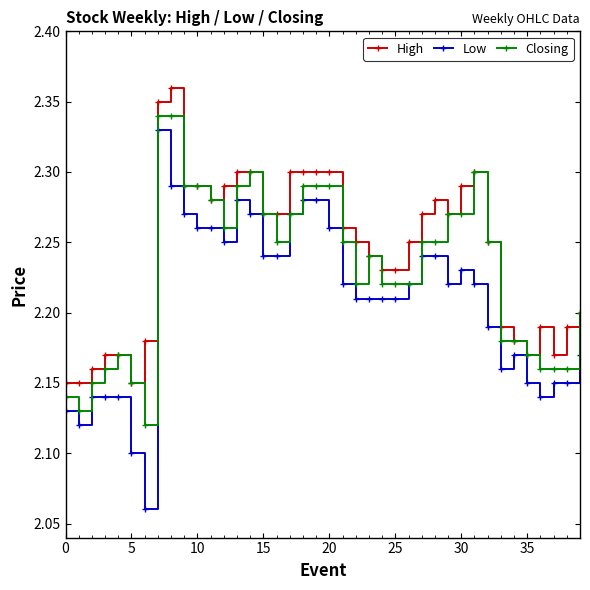

How many lines are shown in the chart?

3